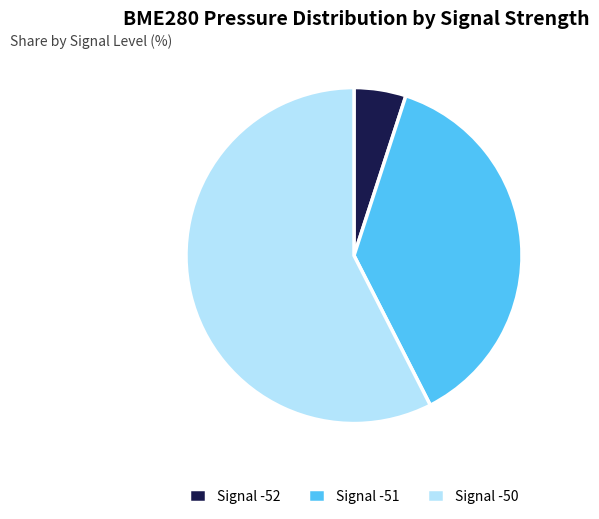

True or false: Signal -50 accounts for 69% of the total.

False